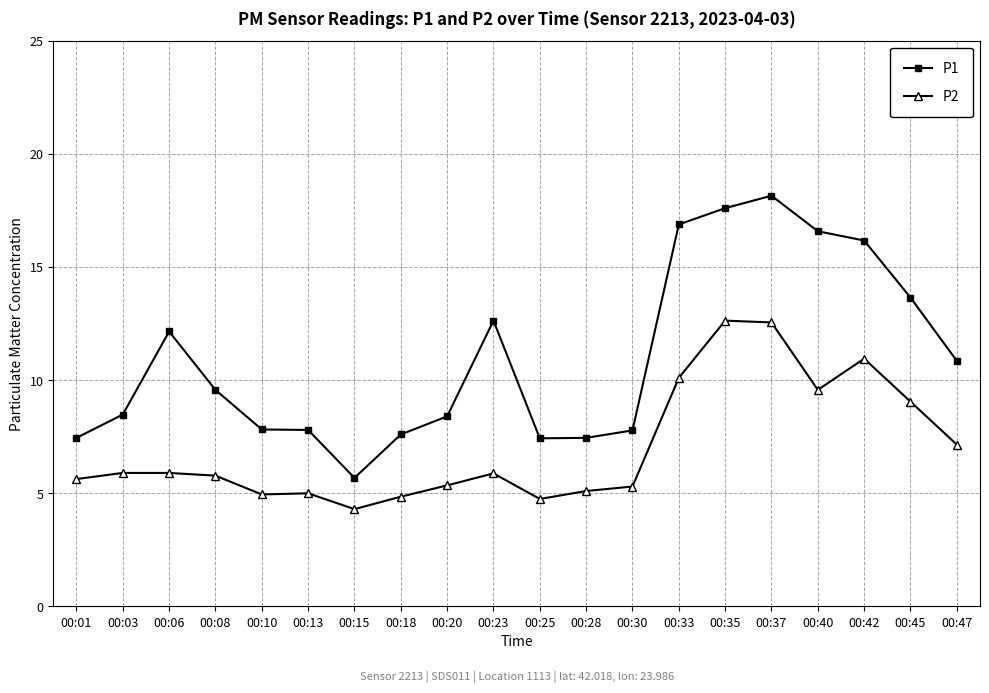

What is the difference between the P1 values at 00:20 and 00:35?

9.2